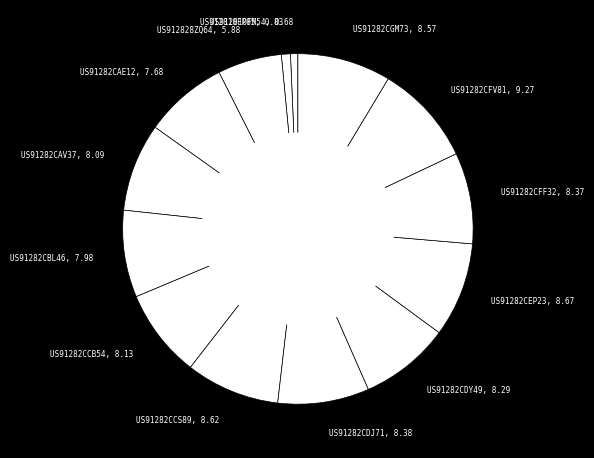

Does US912828ZQ64, 5.88 account for over 50% of the chart?

No